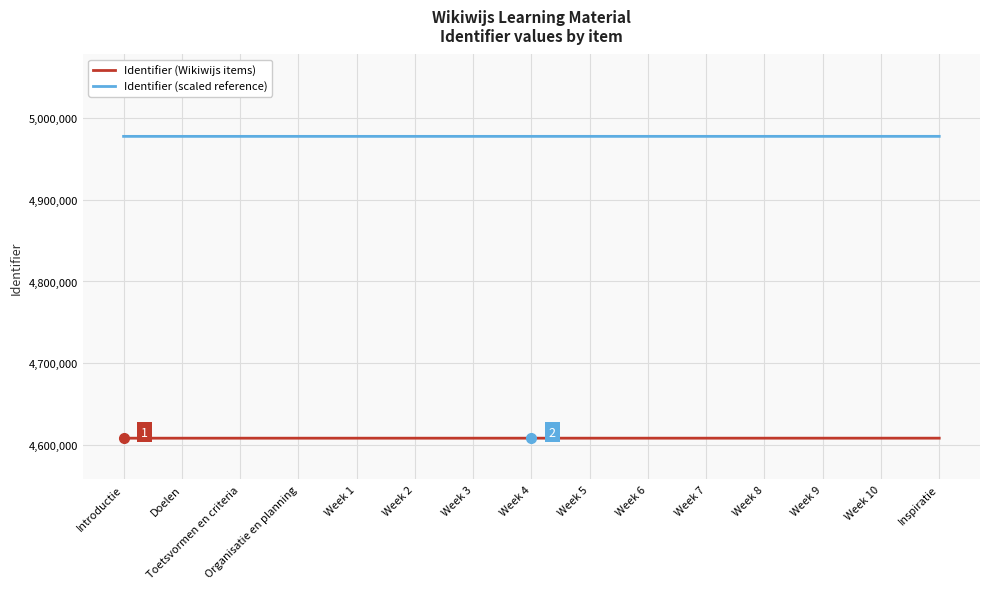

Does the chart display data point markers on the line(s)?

No